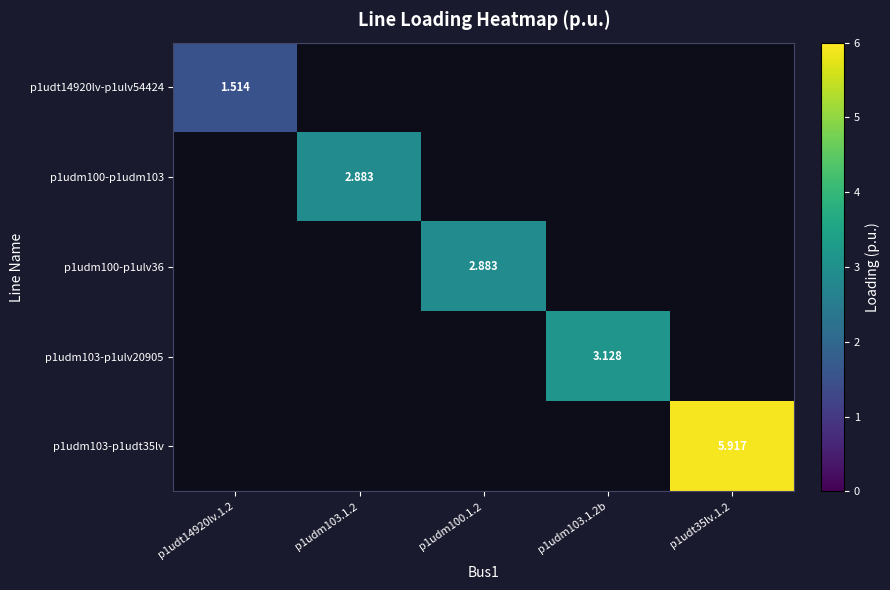

Is the value of p1udm103-p1ulv20905 at p1udm103.1.2b greater than the value of p1udm103-p1udt35lv at p1udt35lv.1.2?

No